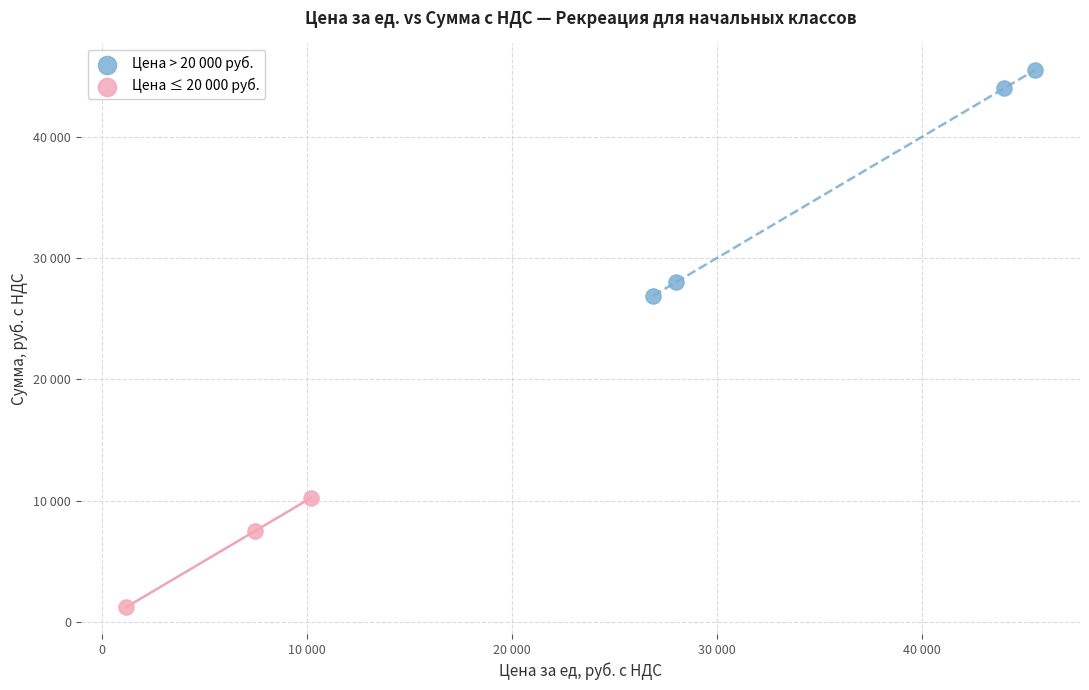

What are all the series names shown in the legend?

Цена > 20 000 руб., Цена ≤ 20 000 руб.